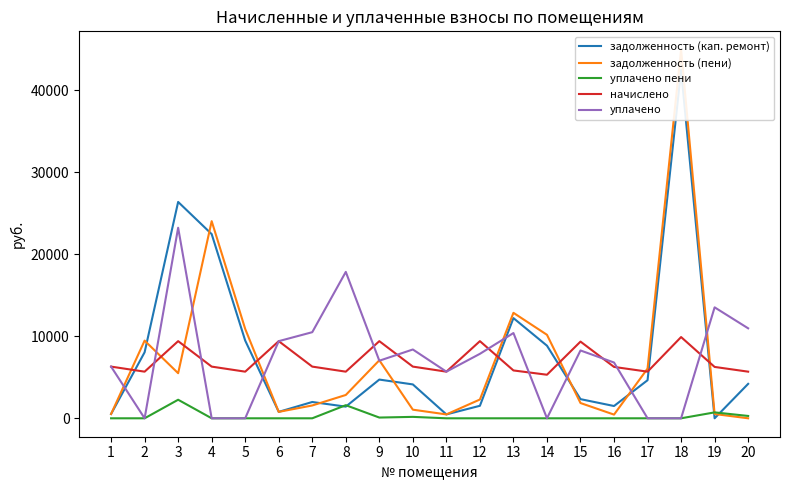

At 4, list the series in order from largest to smallest.

задолженность (пени), задолженность (кап. ремонт), начислено, уплачено пени, уплачено